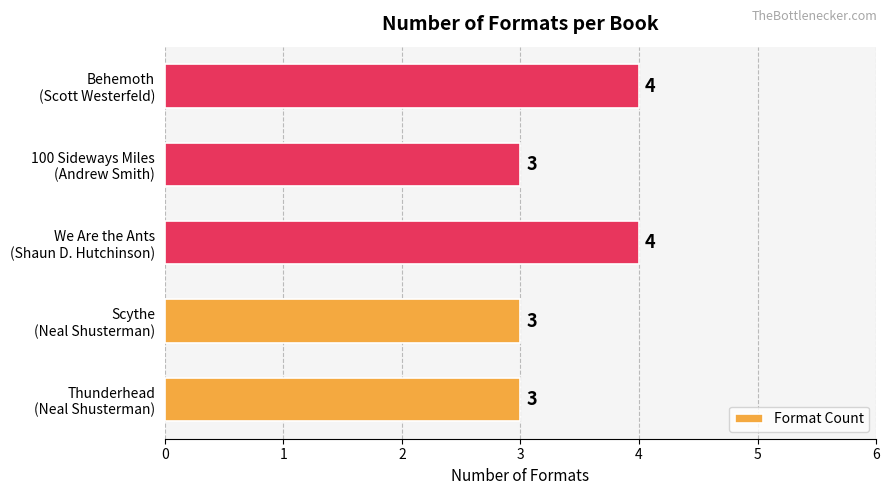

What is the average value?

3